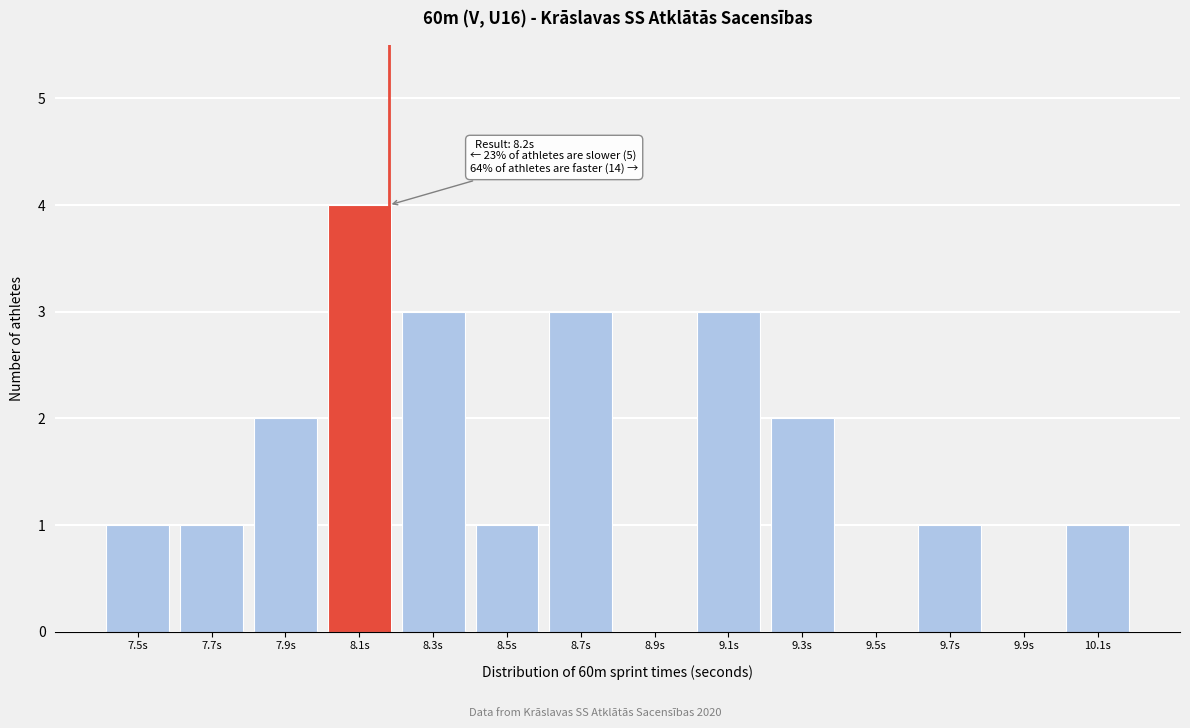

Reading right to left, transcribe all the data shown in this chart.

10.1s=1	9.9s=0	9.7s=1	9.5s=0	9.3s=2	9.1s=3	8.9s=0	8.7s=3	8.5s=1	8.3s=3	8.1s=4	7.9s=2	7.7s=1	7.5s=1